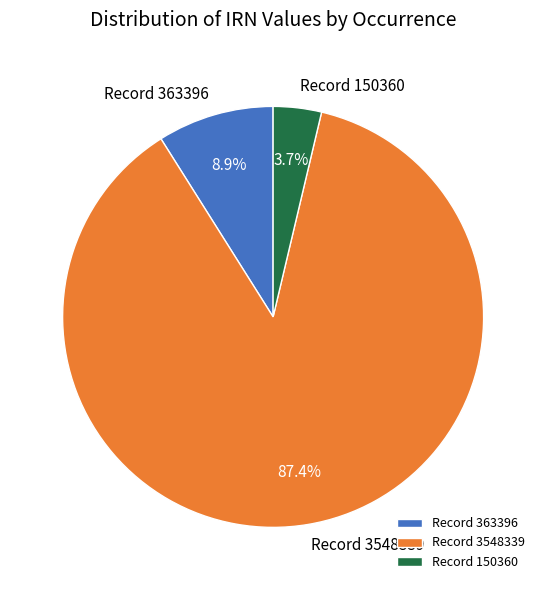

Which category has the smallest portion of the pie?

Record 150360